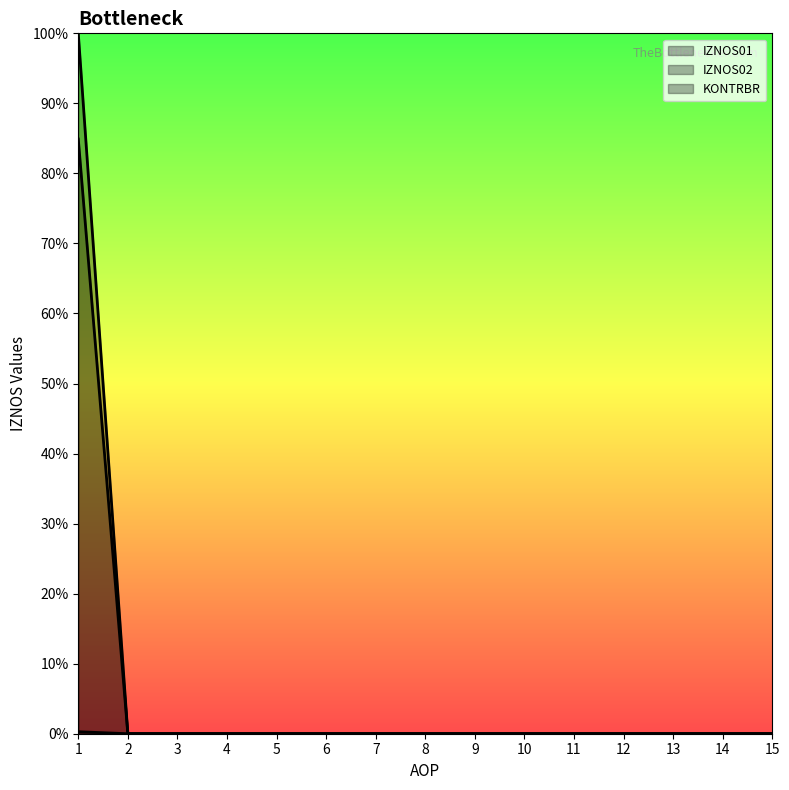

How many positive values does the IZNOS02 series have?

1